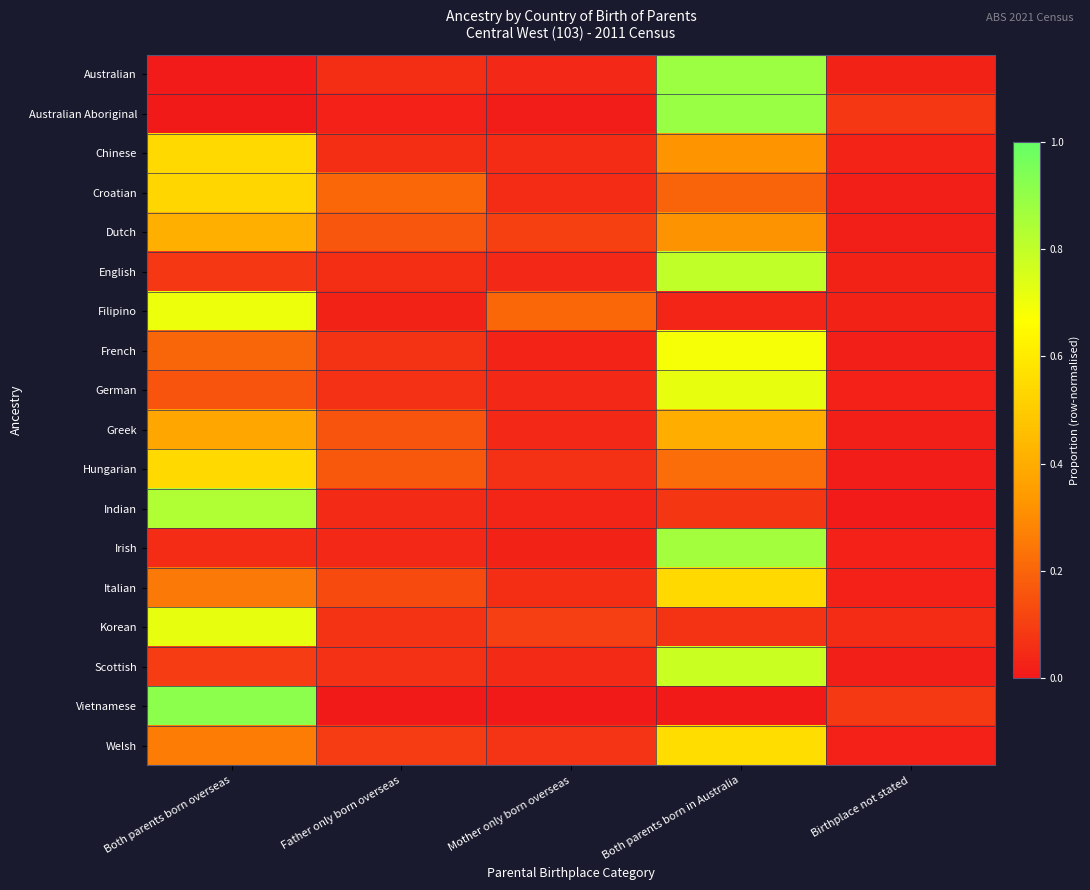

At Both parents born in Australia, list the series in order from largest to smallest.

Australian Aboriginal, Australian, Irish, English, Scottish, German, French, Welsh, Italian, Greek, Chinese, Dutch, Hungarian, Croatian, Indian, Korean, Filipino, Vietnamese